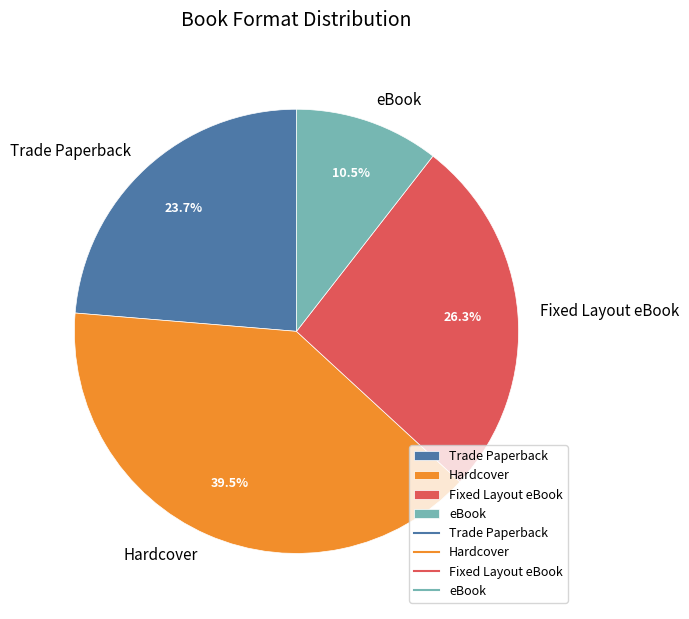

Which has a higher value, eBook or Hardcover?

Hardcover